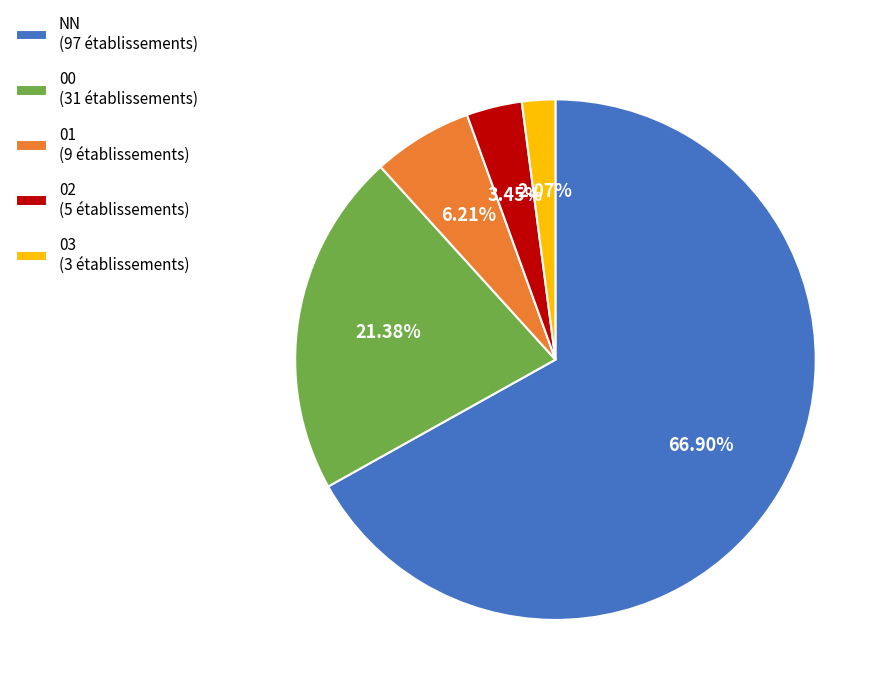

What percentage is the 03 slice, to the nearest percent?

2%